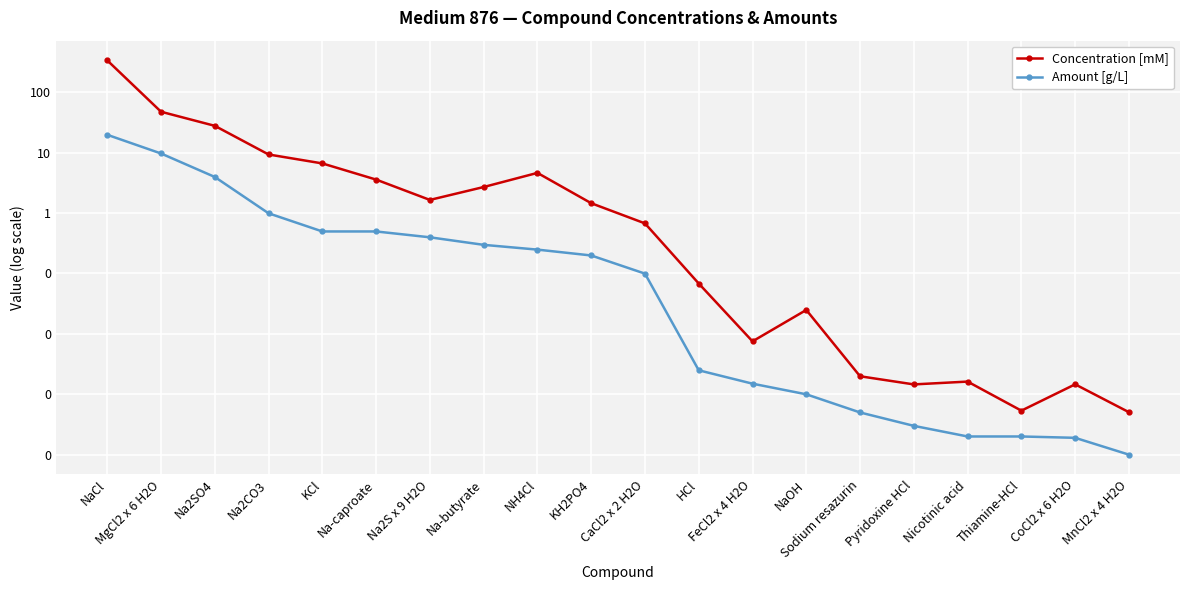

Which label corresponds to the smallest value in the chart?

MnCl2 x 4 H2O